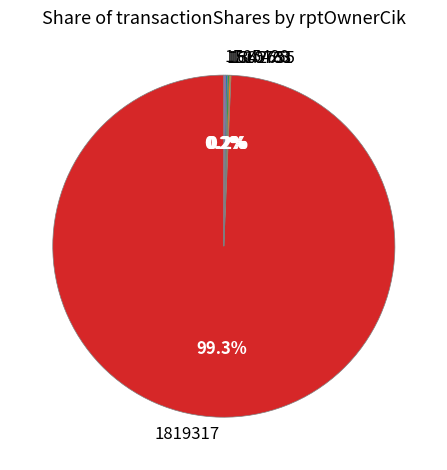

To the nearest percent, what is the difference between the largest and smallest slice percentages?

99%